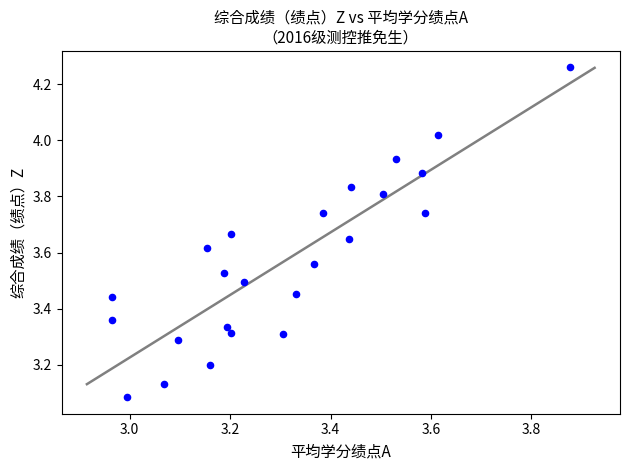

What is the range of X values (max minus min)?

0.9